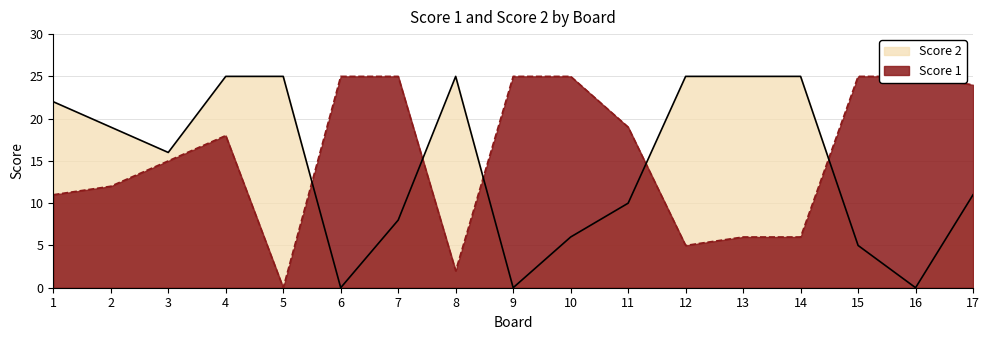

What is the total value across all series at 13?

31